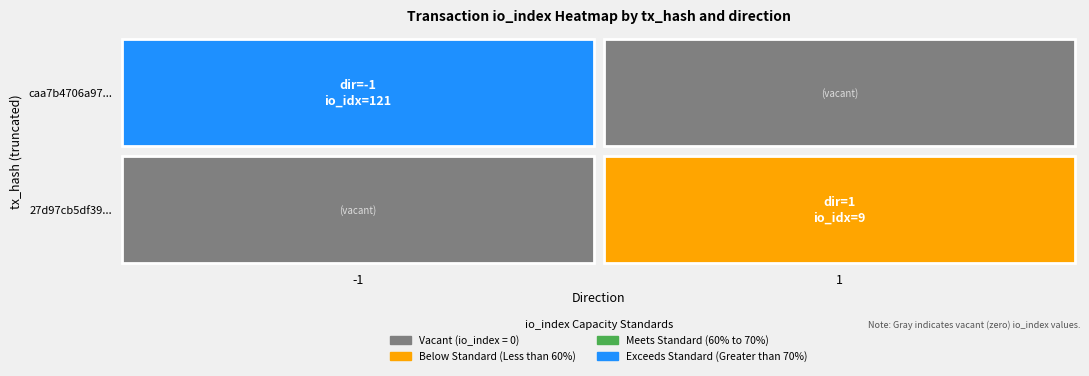

Reading right to left, what are all the values shown in this chart?

caa7b4706a97793bca9f52eaa87f939d9910b05: io_index=121	direction=-1
27d97cb5df396b50d46f5f67b3503a5e2f6bb9c: io_index=9	direction=1